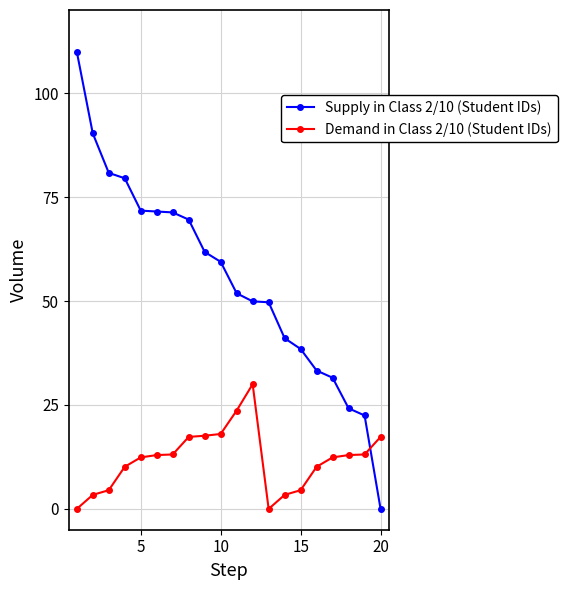

Rank the series by their average value, from lowest to highest.

Demand in Class 2/10 (Student IDs), Supply in Class 2/10 (Student IDs)